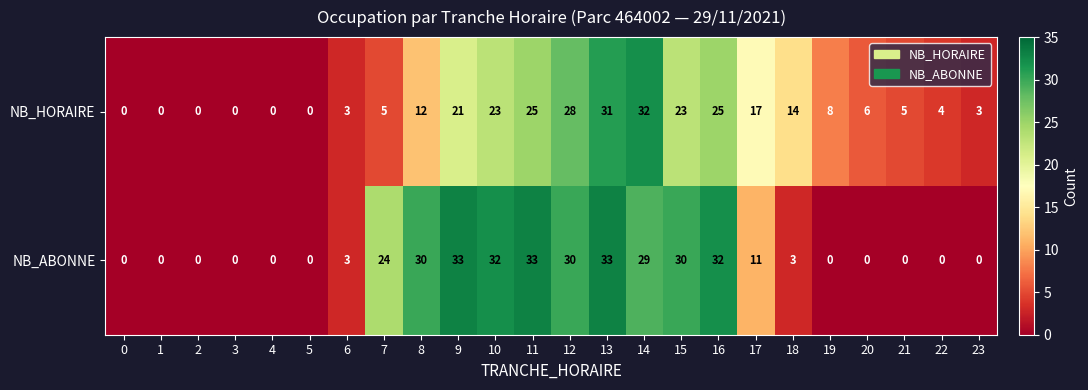

True or false: NB_HORAIRE has a value of 11 at 19.

False